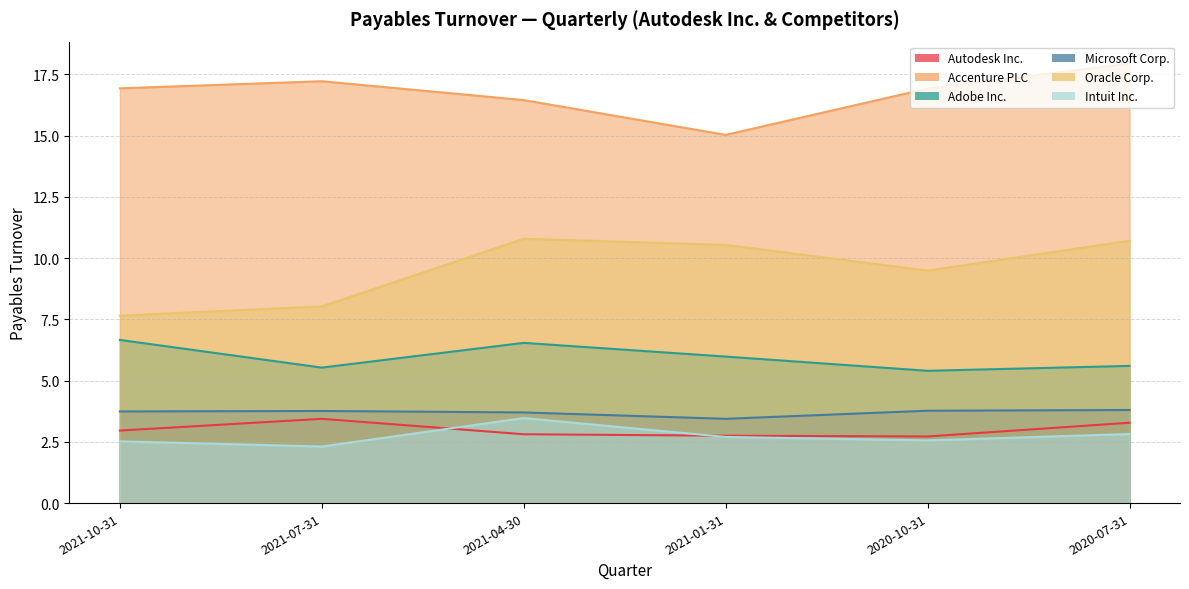

True or false: Intuit Inc. and Oracle Corp. intersect in this chart.

False